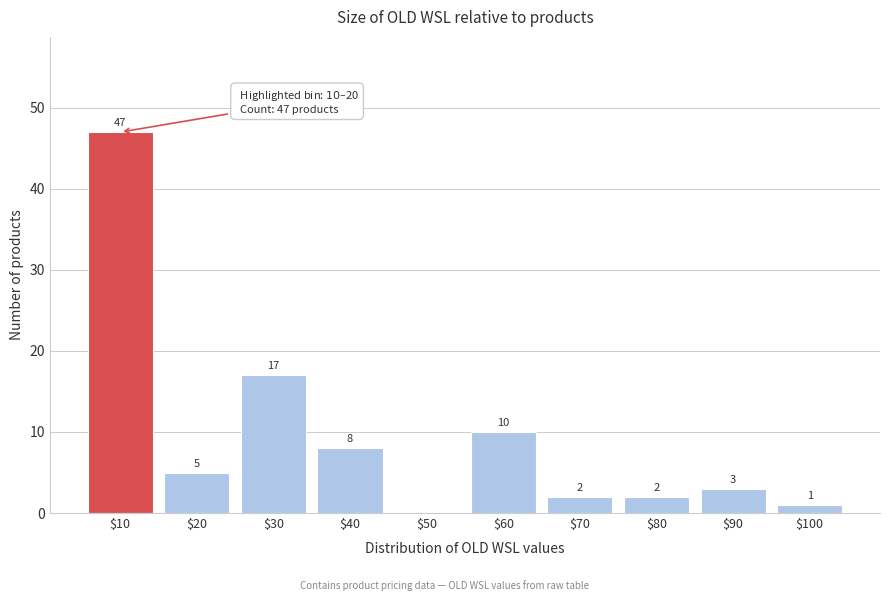

What value does the data have at $90?

3